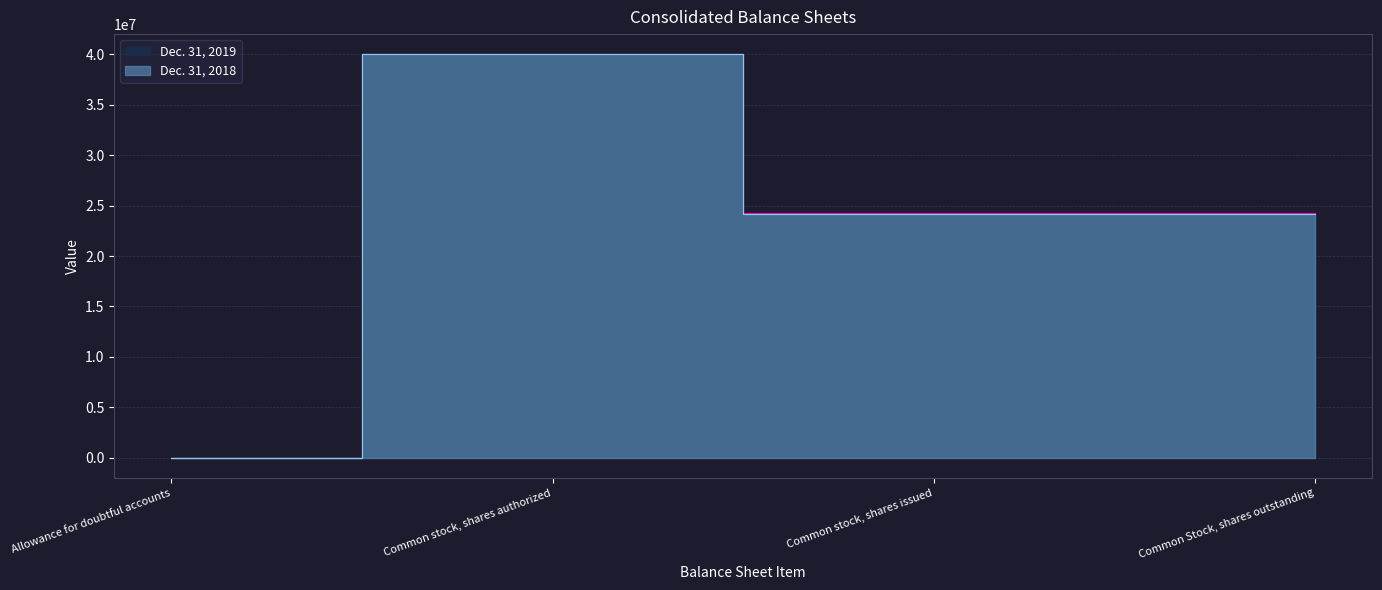

In Dec. 31, 2019, how many points are higher than both neighbors (excluding endpoints)?

1